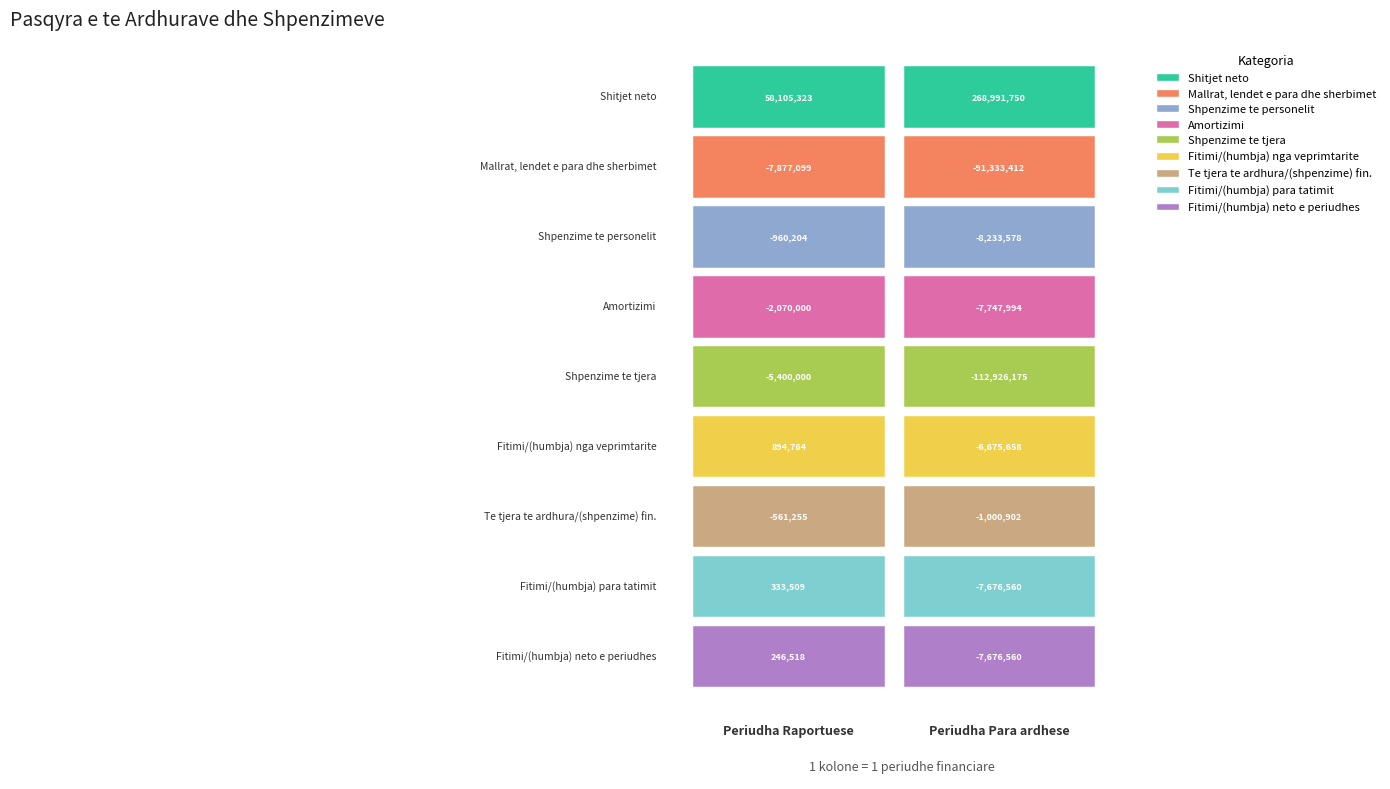

How many distinct data groups are displayed?

9